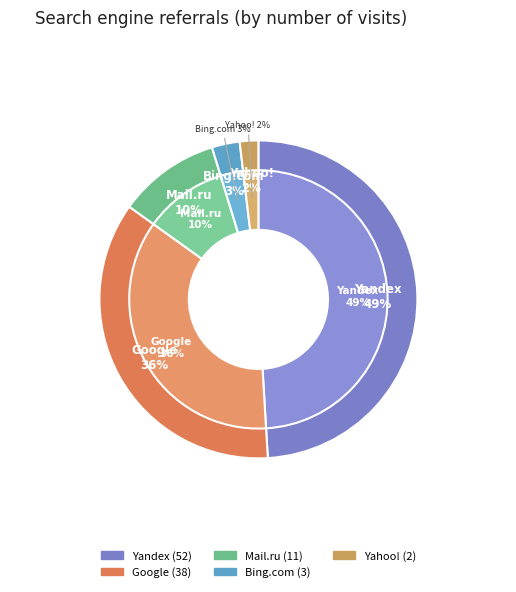

To the nearest percent, what portion does Bing.com represent?

3%